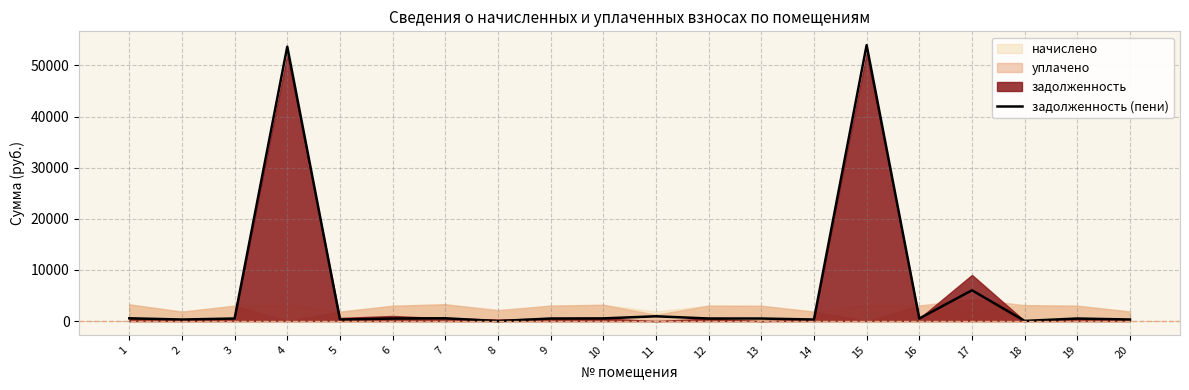

What is the value of the 6th point from the left?

503.8